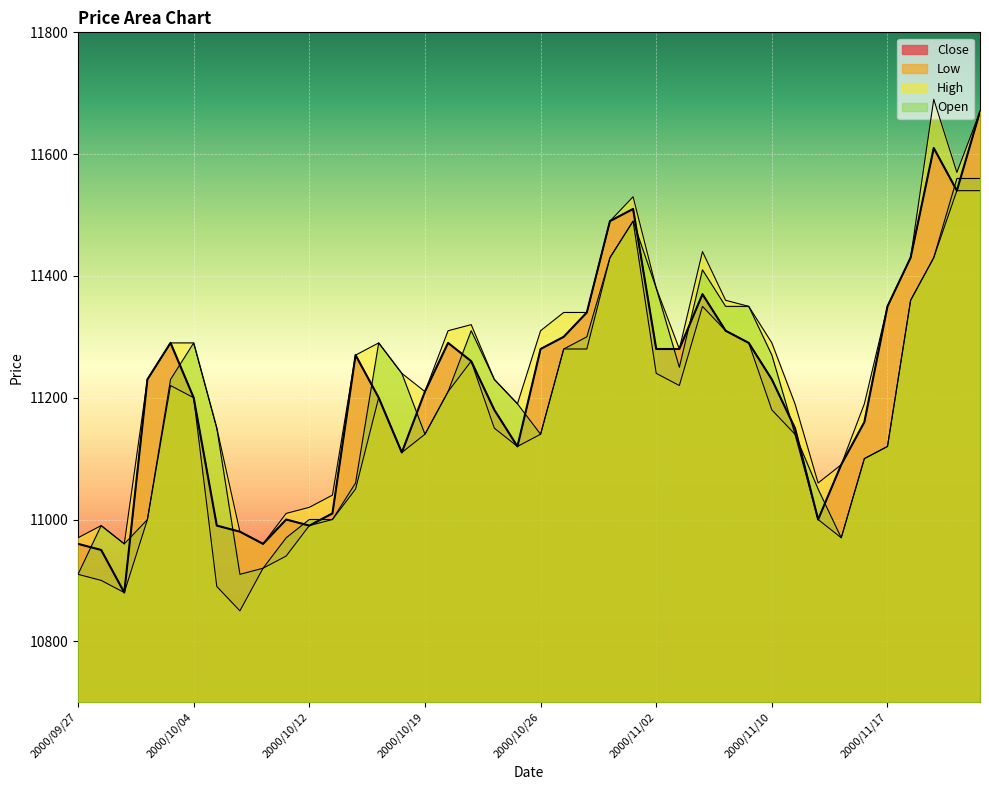

How many categories are shown in the chart?

40